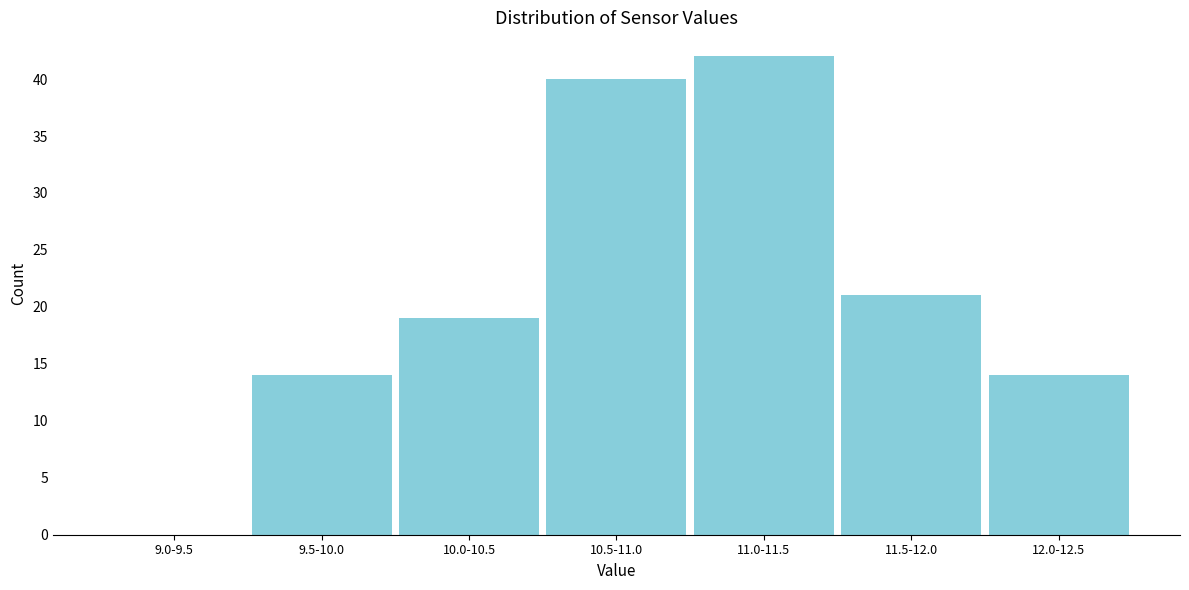

Reading left to right, list all the values displayed in this chart.

9.0-9.5=0	9.5-10.0=14	10.0-10.5=19	10.5-11.0=40	11.0-11.5=42	11.5-12.0=21	12.0-12.5=14